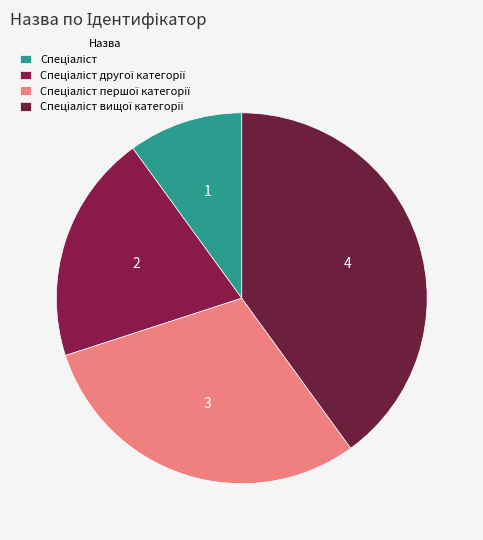

How many segments does this pie chart have?

4